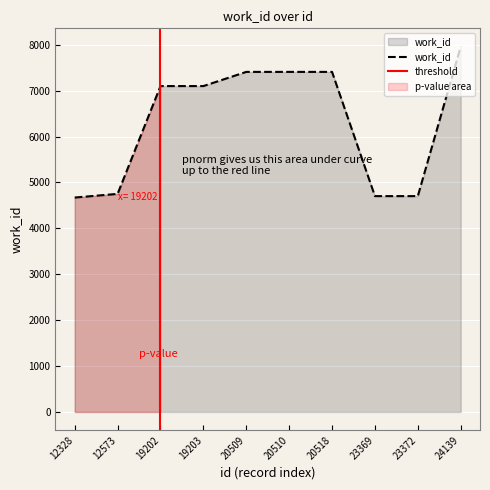

Is it true that the value at 23369 is 4702?

True